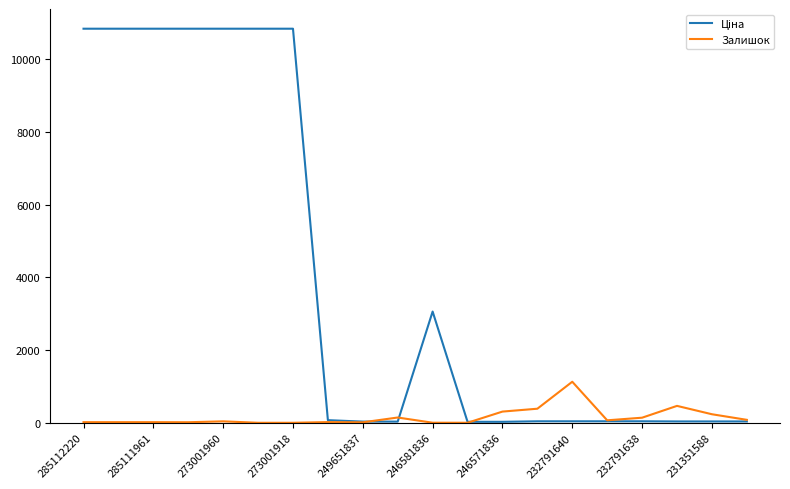

What is the maximum value shown in the chart?

10840.1